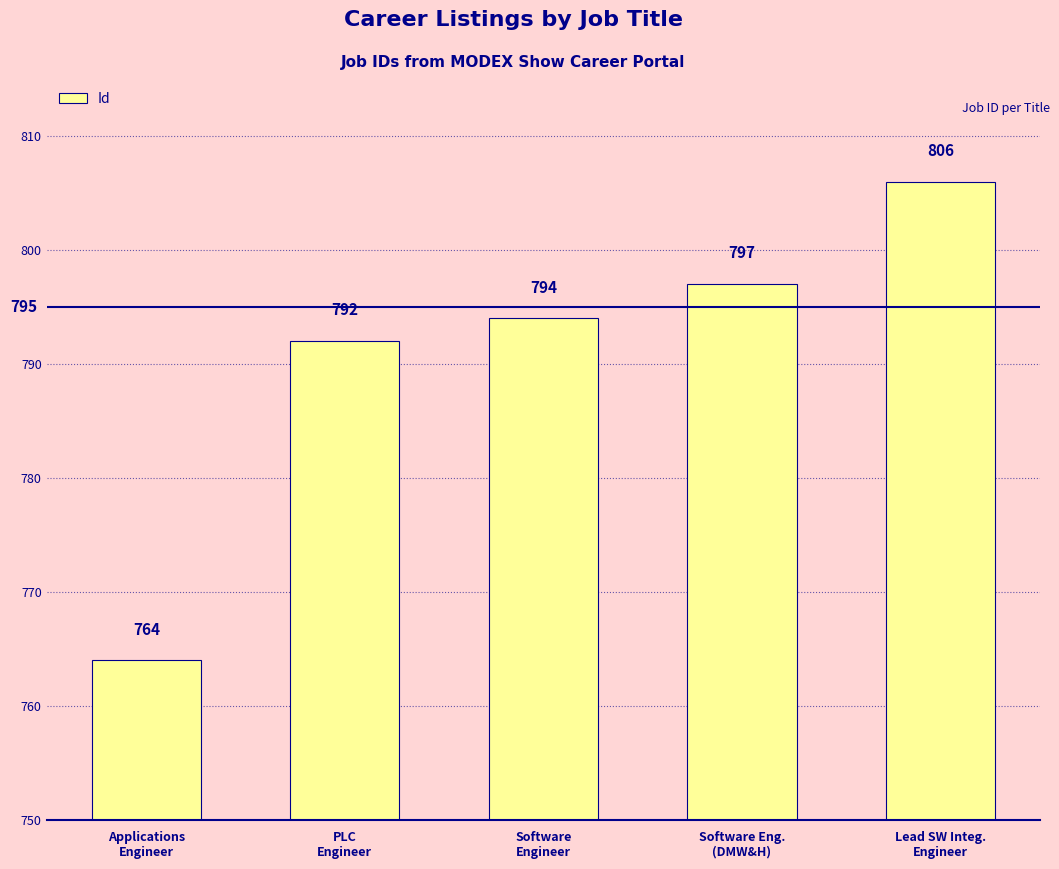

Reading right to left, transcribe all the data shown in this chart.

Lead SW Integ.
Engineer=806	Software Eng.
(DMW&H)=797	Software
Engineer=794	PLC
Engineer=792	Applications
Engineer=764